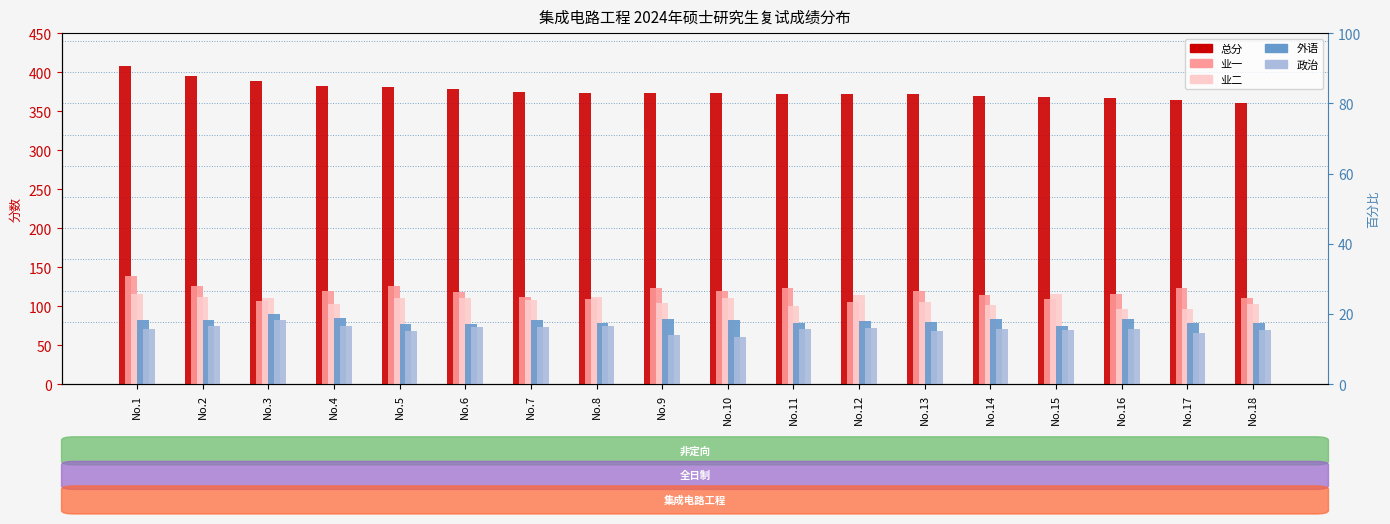

What is the difference between the maximum and minimum values in the 业二 series?

20